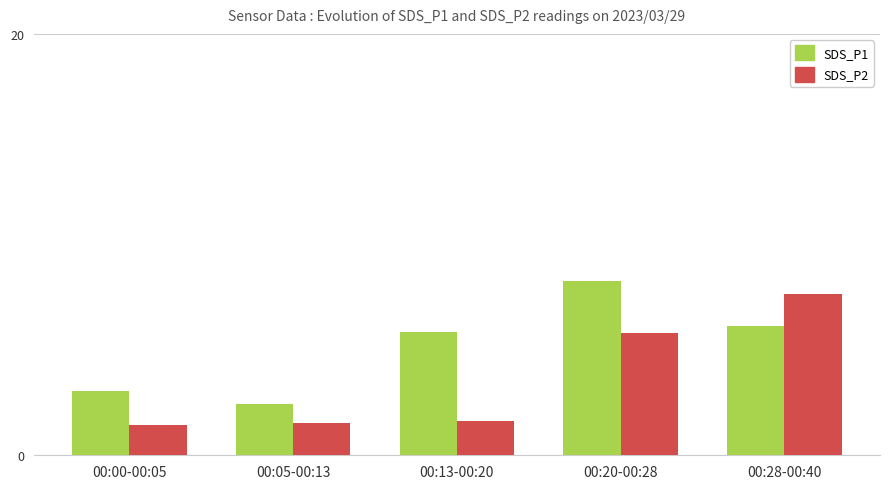

What is the difference between the second highest and minimum values in the SDS_P1 series?

3.7